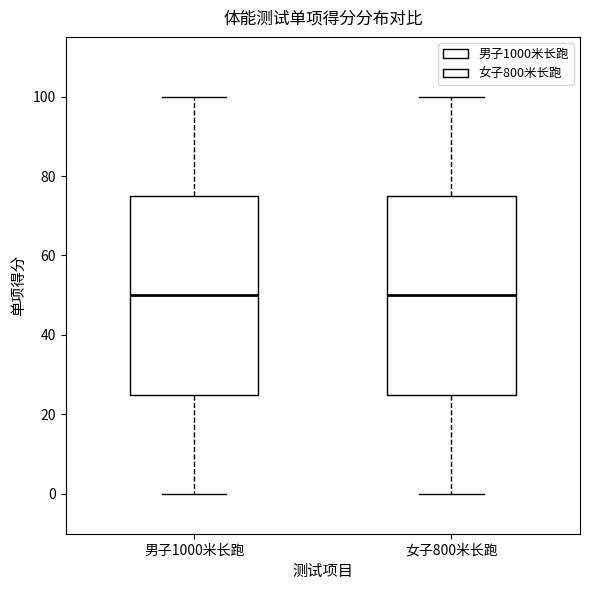

Reading left to right, transcribe this box plot: for each box, give where its median line is, the range the box spans, and where its two whiskers end, as read against the y-axis. The values are not printed on the chart, so give them approximately, as read against the axis.

男子1000米长跑: median 50, box 26 to 76, whiskers 0 to 100
女子800米长跑: median 50, box 26 to 76, whiskers 0 to 100